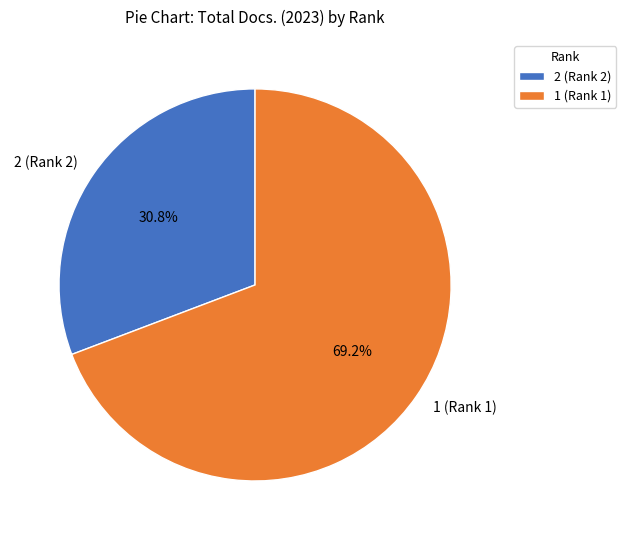

Is 2 (Rank 2) the majority of the pie?

No